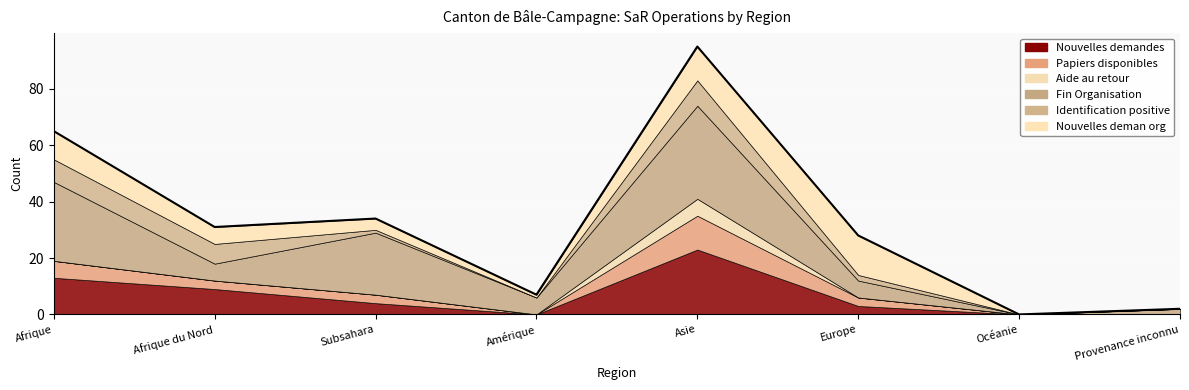

Reading left to right, transcribe all the data shown in this chart.

65	31	34	7	95	28	0	2